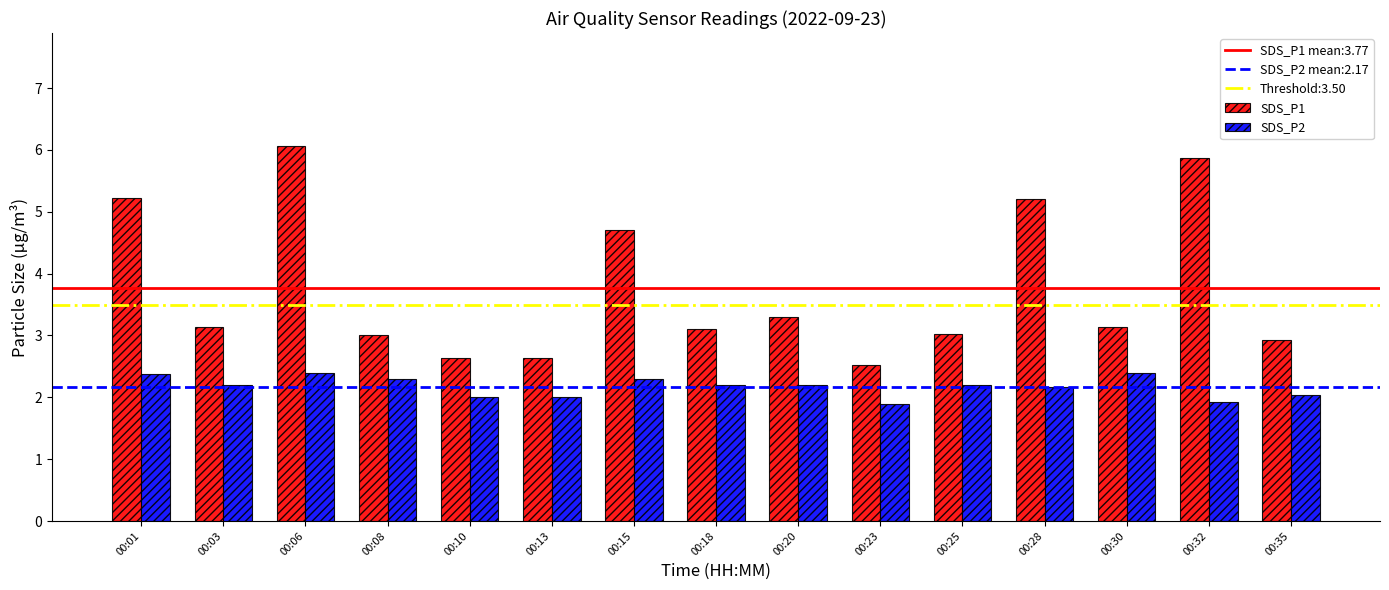

How many bars are there in each group?

2